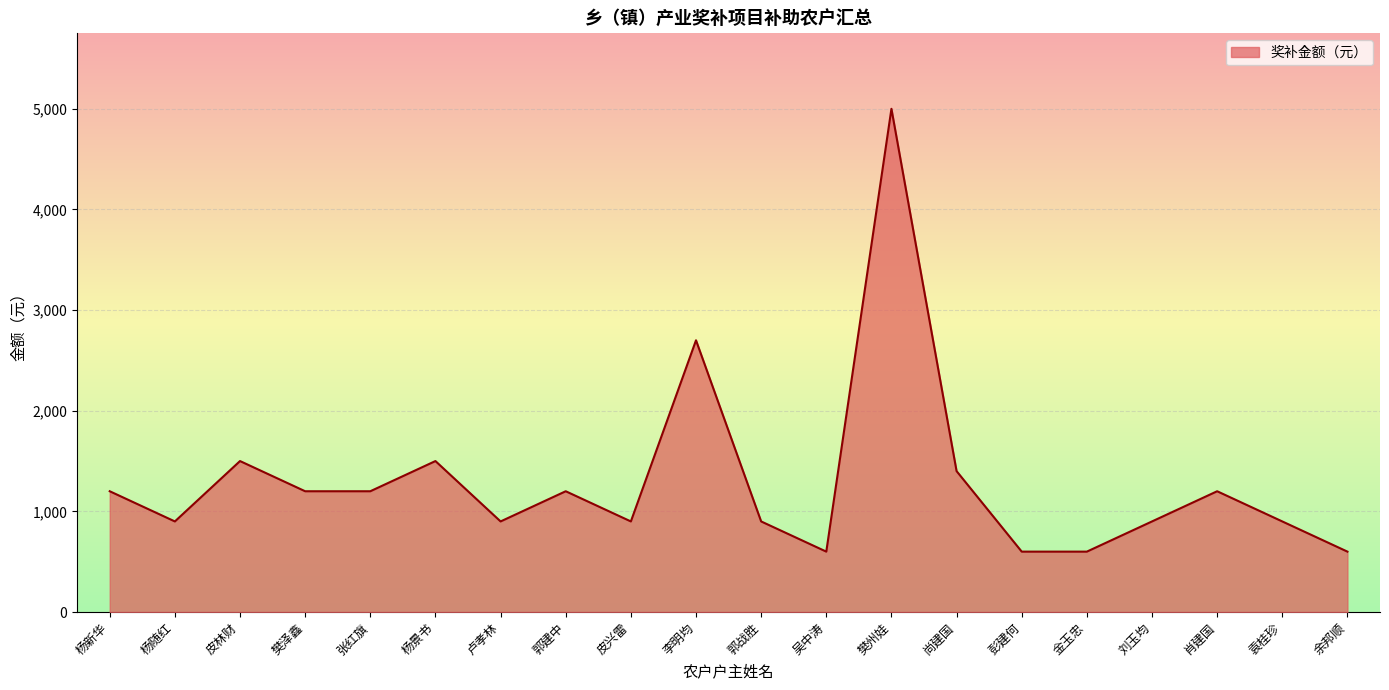

Where is the data nearest to the value 2800?

李明均